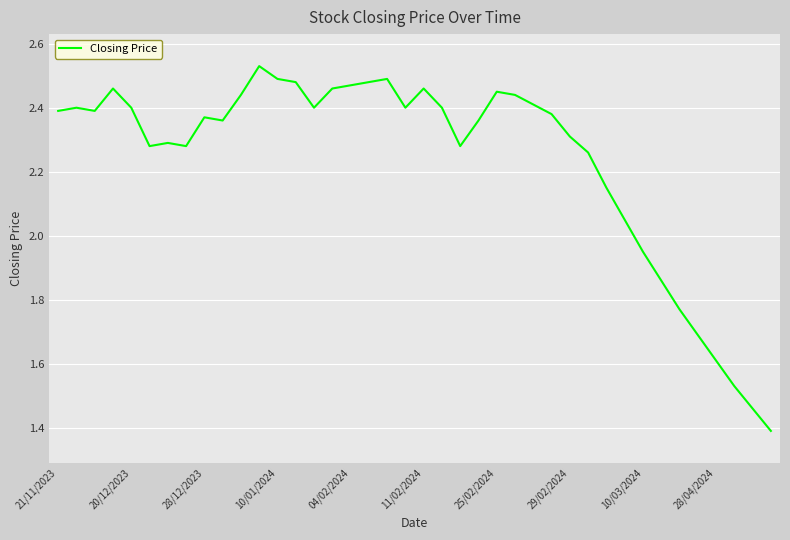

What is the minimum value shown in the chart?

1.4